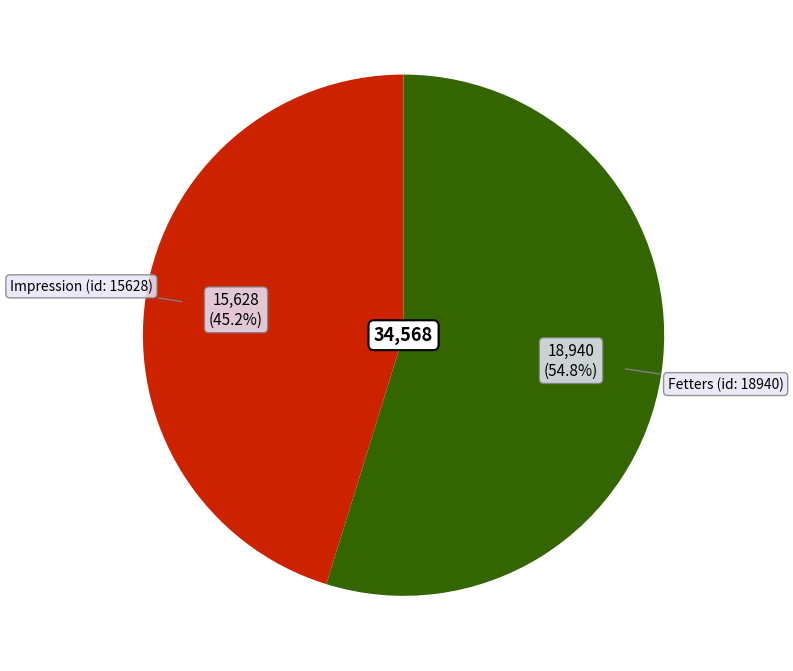

How many slices are in this pie chart?

2